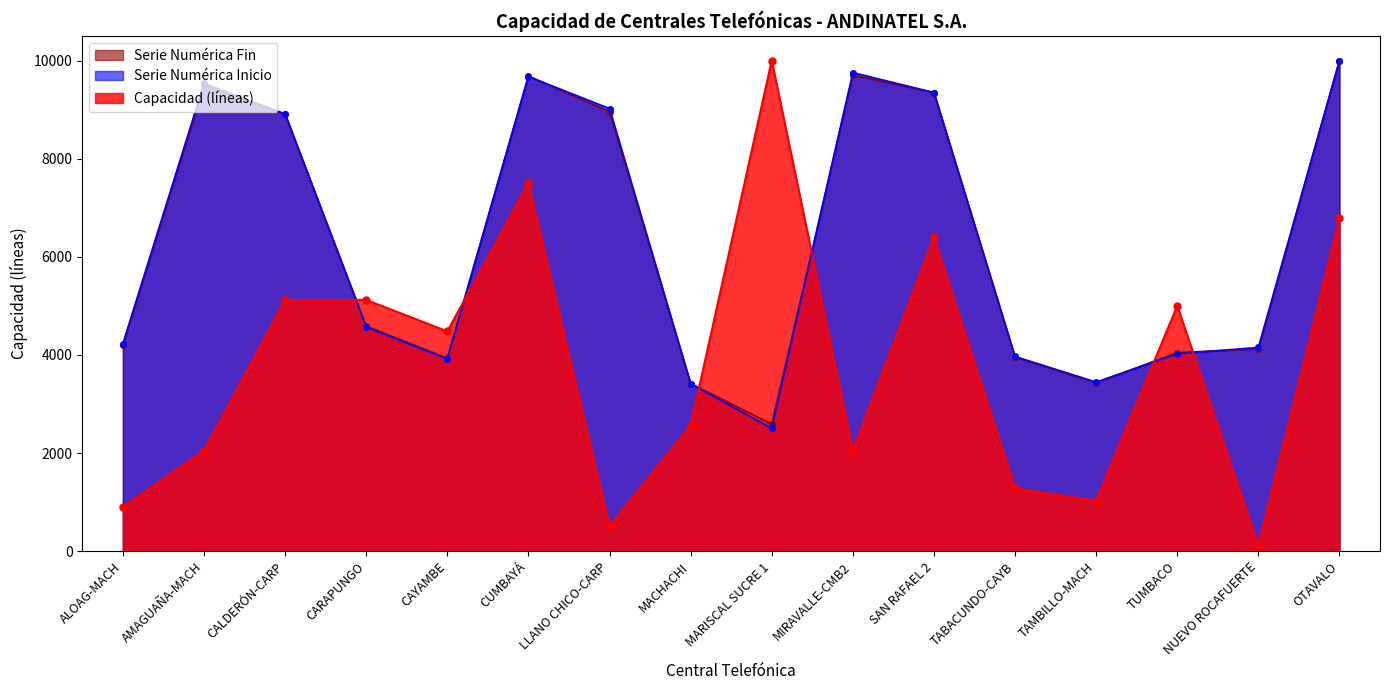

Which series changed the most between MARISCAL SUCRE 1 and MIRAVALLE-CMB2?

Capacidad (líneas)